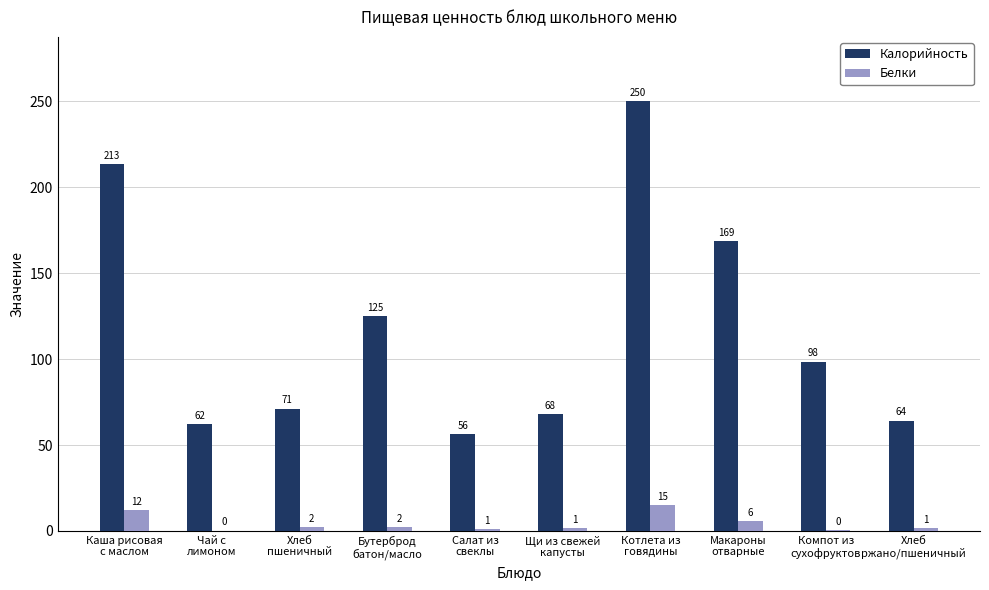

What are all the series names shown in the legend?

Калорийность, Белки